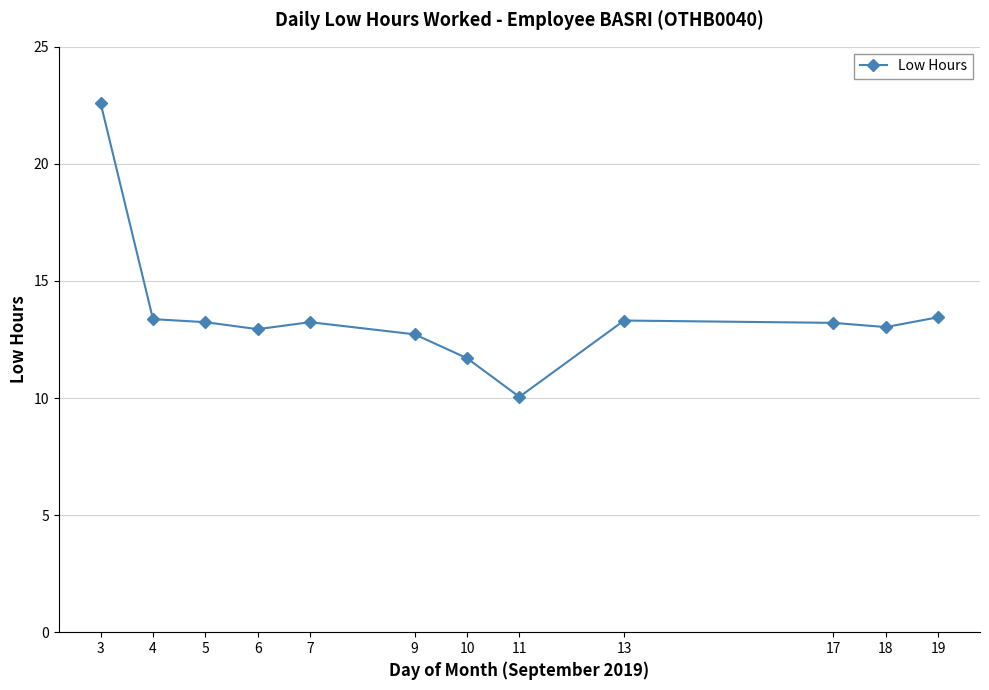

What is the value of the 7th point from the left?

11.7